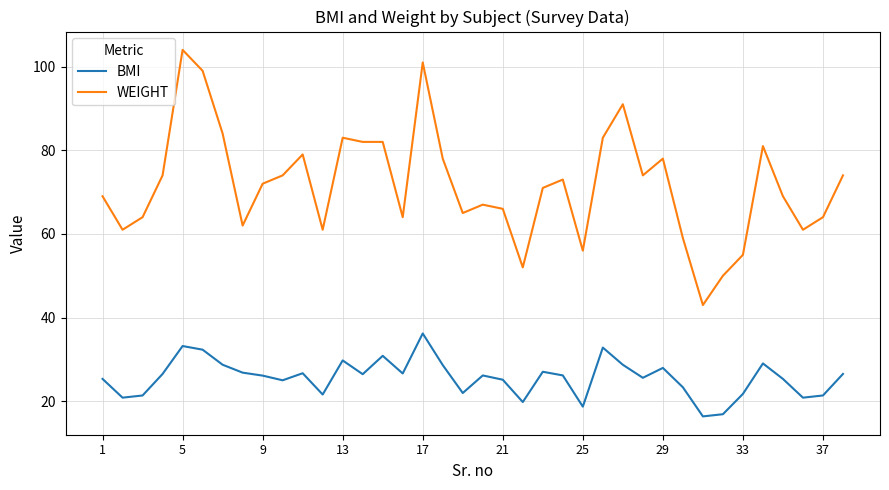

Which series has the widest spread of values?

WEIGHT